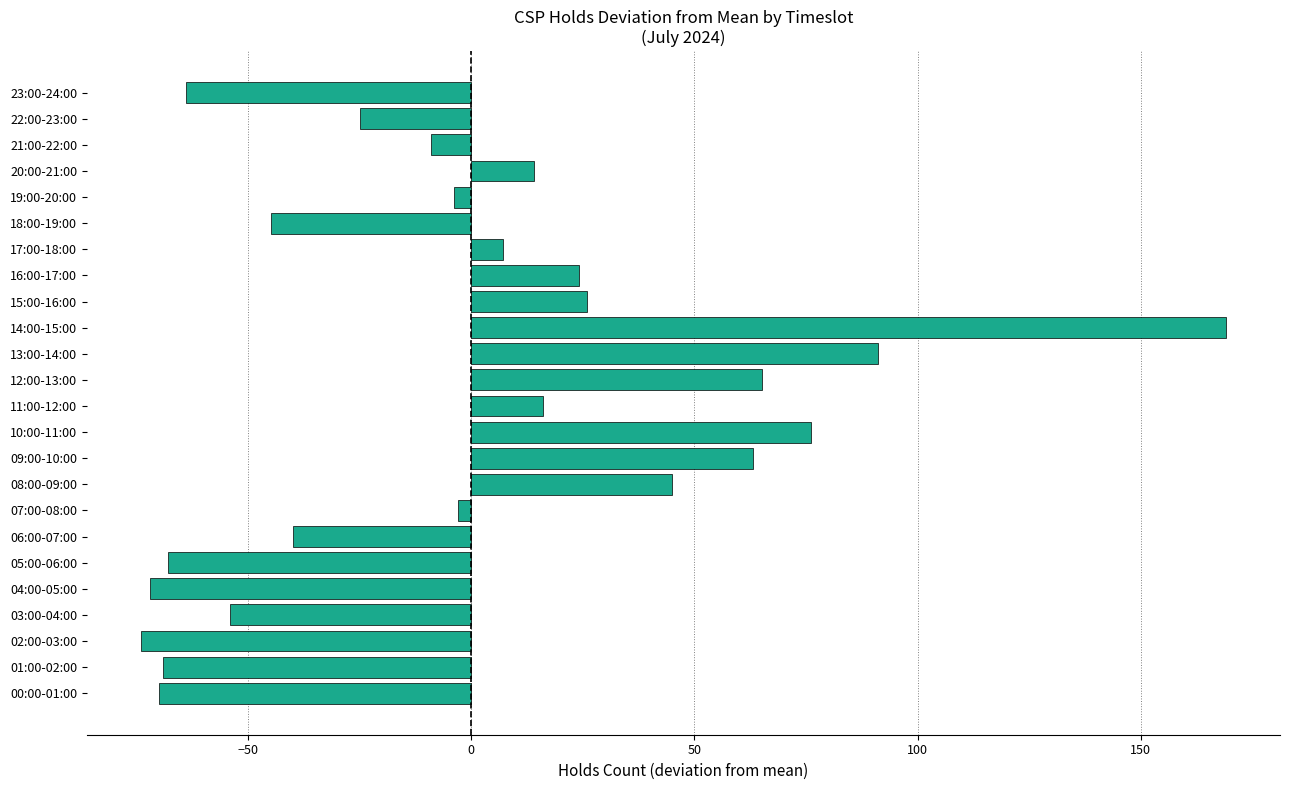

What is the difference between the second highest and minimum values?

165.0